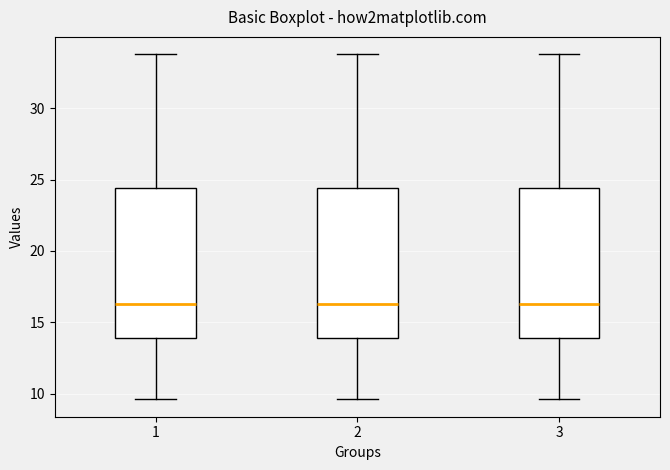

Reading left to right, read every box against the y-axis: the position of its median line, the range the box covers, and the ends of its whiskers. The values are not printed on the chart, so give them approximately, as read against the axis.

1: median 16.5, box 14.0 to 24.5, whiskers 9.5 to 34.0
2: median 16.5, box 14.0 to 24.5, whiskers 9.5 to 34.0
3: median 16.5, box 14.0 to 24.5, whiskers 9.5 to 34.0